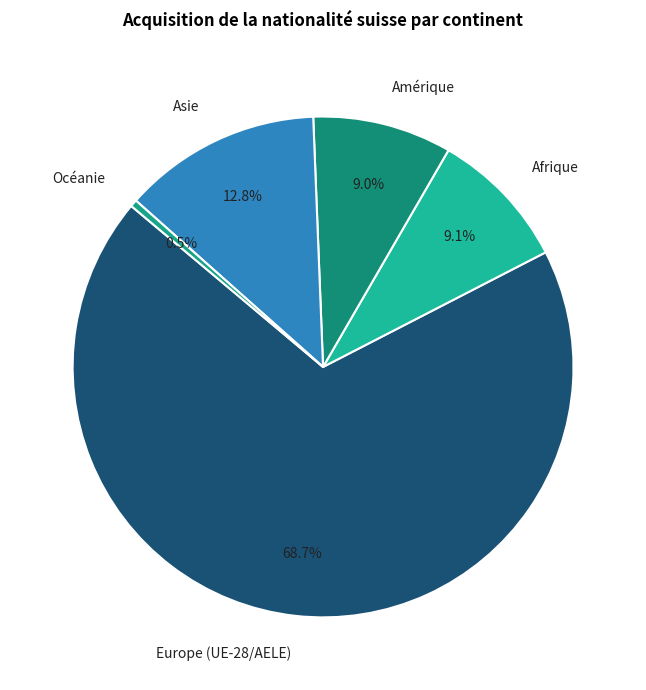

Which has a higher value, Océanie or Afrique?

Afrique